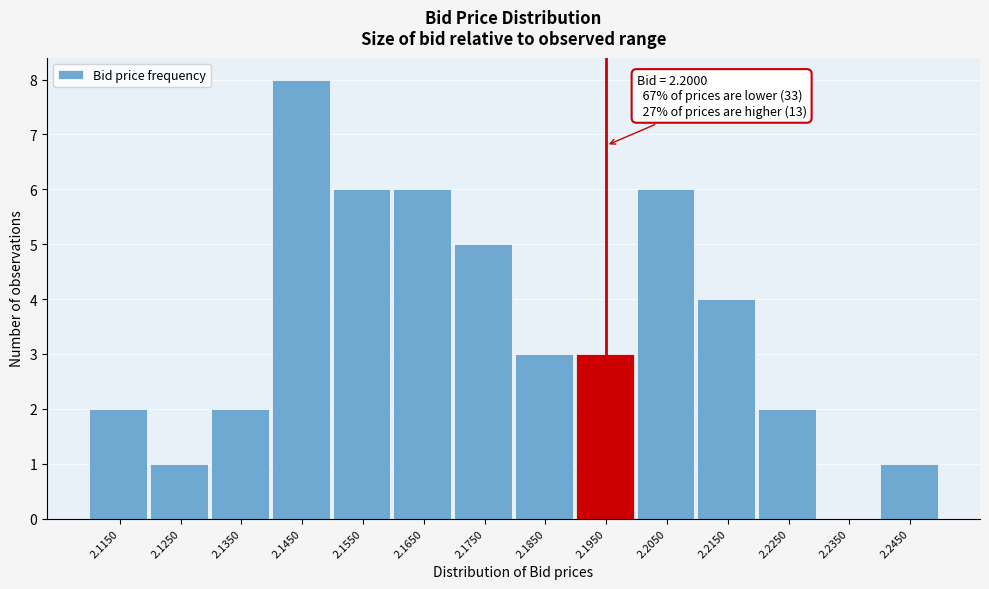

Reading left to right, what are all the values shown in this chart?

2.1150=2	2.1250=1	2.1350=2	2.1450=8	2.1550=6	2.1650=6	2.1750=5	2.1850=3	2.1950=3	2.2050=6	2.2150=4	2.2250=2	2.2350=0	2.2450=1